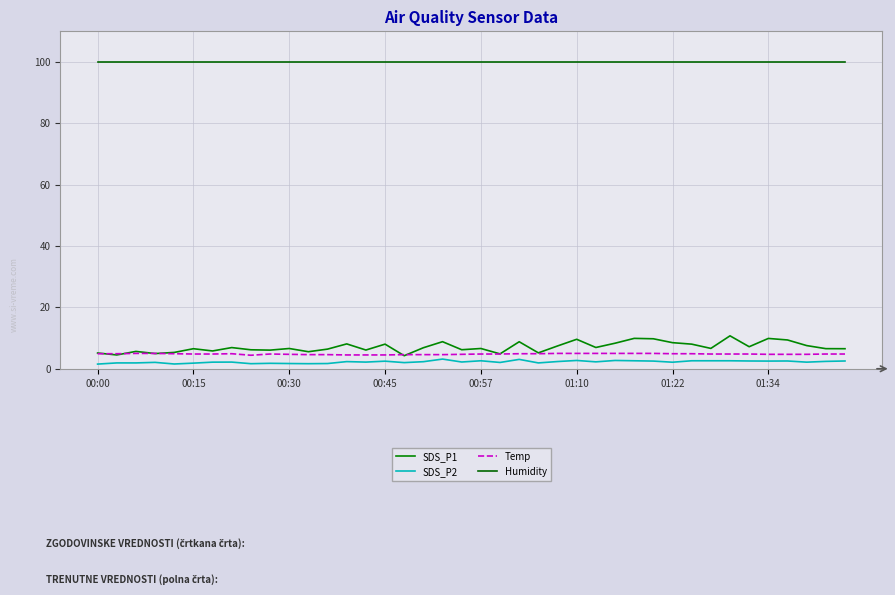

At which category does the chart reach its peak across all series?

00:00